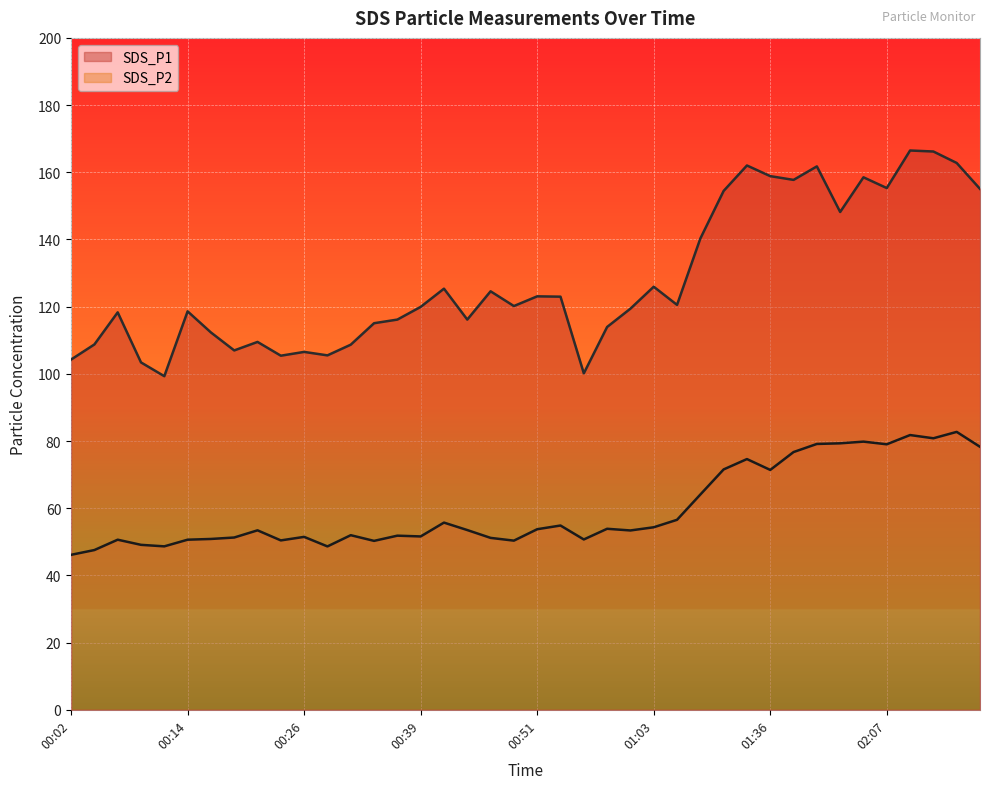

Which series changed the most between 00:02 and 00:46?

SDS_P1